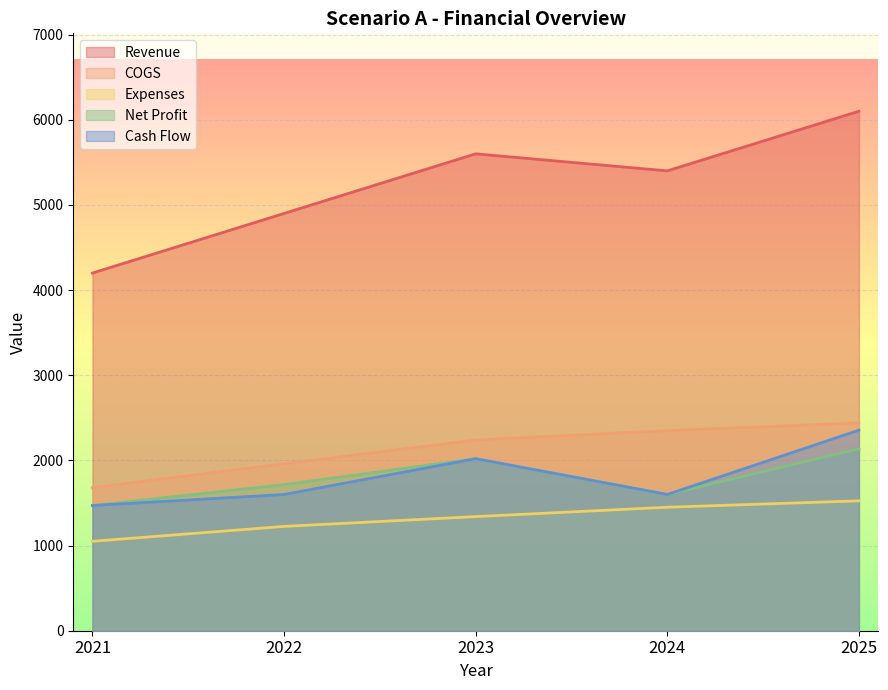

Reading left to right, extract all data points from this chart.

Revenue: 2021=4200	2022=4900	2023=5600	2024=5400	2025=6100
COGS: 2021=1680	2022=1960	2023=2240	2024=2350	2025=2440
Expenses: 2021=1050	2022=1225	2023=1340	2024=1450	2025=1525
Net Profit: 2021=1470	2022=1715	2023=2020	2024=1600	2025=2135
Cash Flow: 2021=1470	2022=1600	2023=2020	2024=1600	2025=2355